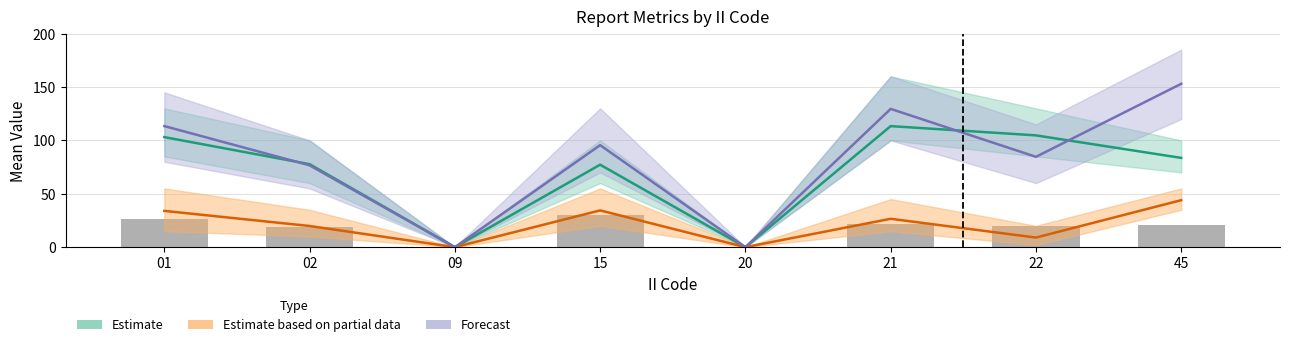

Reading left to right, extract all data points from this chart.

Estimate (LONG mean): 103.1	77.7	0.0	77.2	0.0	113.4	104.7	83.6
Estimate based on partial data (LAT mean): 34.0	19.8	0.0	34.4	0.0	26.6	9.0	44.0
Forecast (MSQUARE mean): 113.4	76.7	0.0	95.5	0.0	129.5	84.6	153.0
Observed (bar): 26.4	18.5	0.0	30.1	0.0	22.0	19.5	21.0